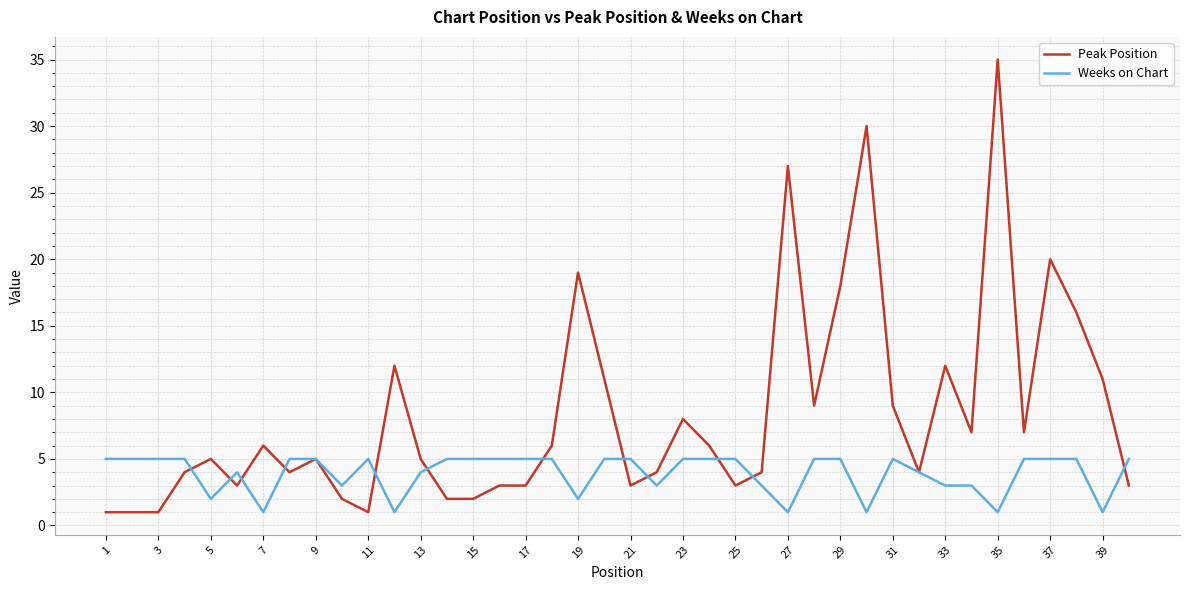

What is the greatest value displayed?

35